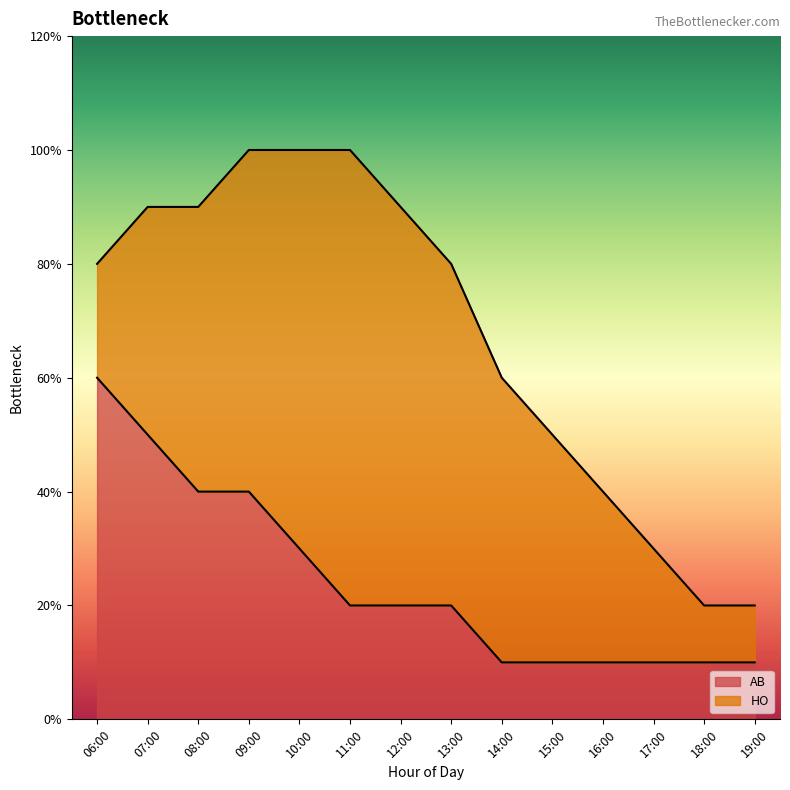

Which category has the lowest value across all series?

14:00